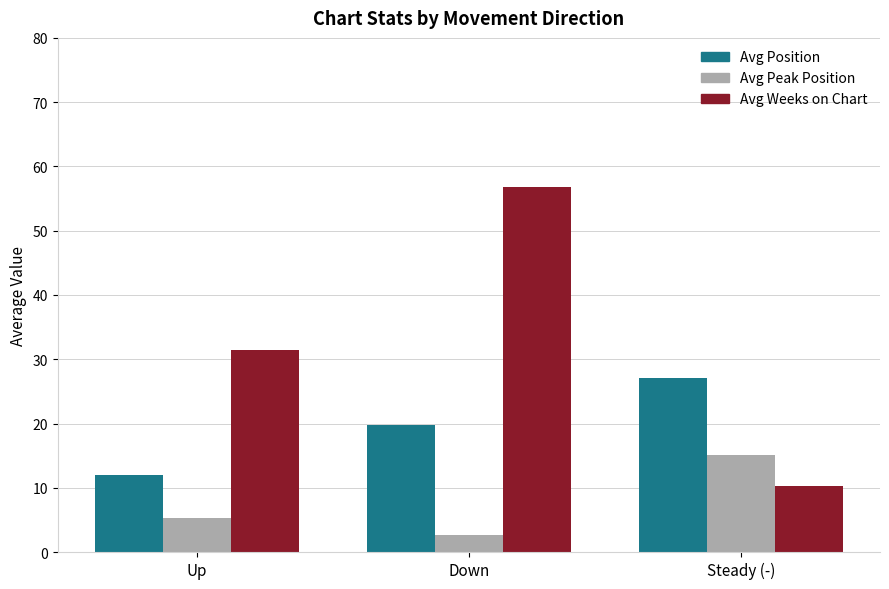

What position from the left is Steady (-)?

3